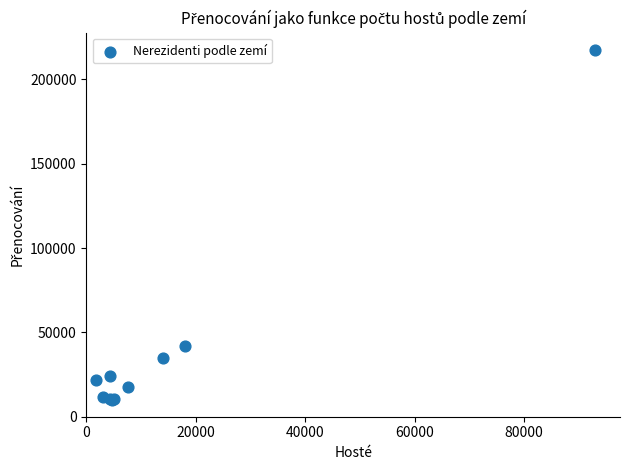

What Y value in the scatter plot is closest to 113638?

41774